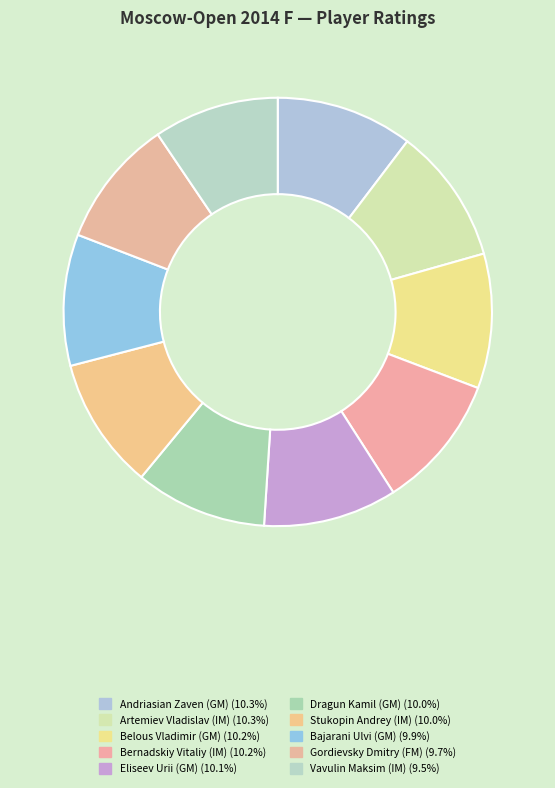

To the nearest percent, what is the difference between the largest and smallest slice percentages?

1%